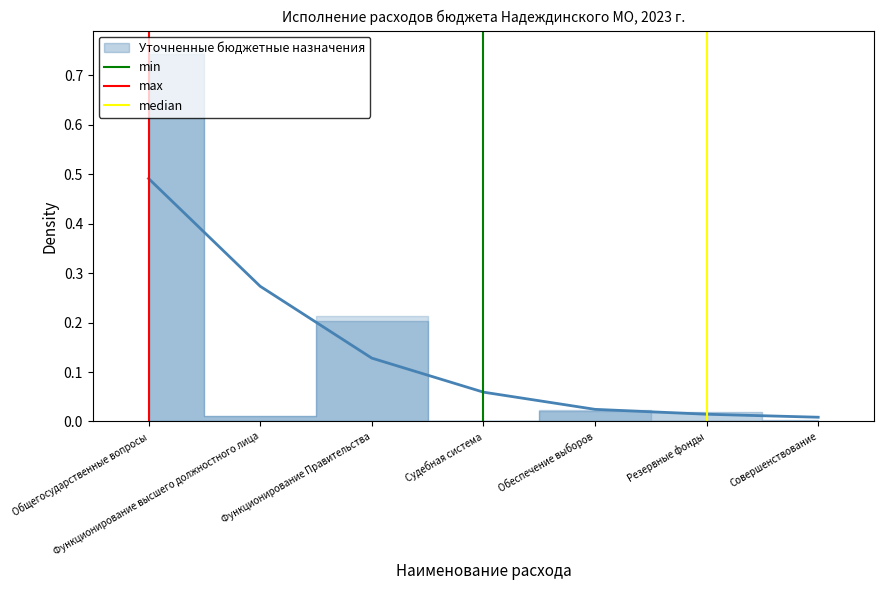

List the series in order of their peak value, highest first.

min, max, median